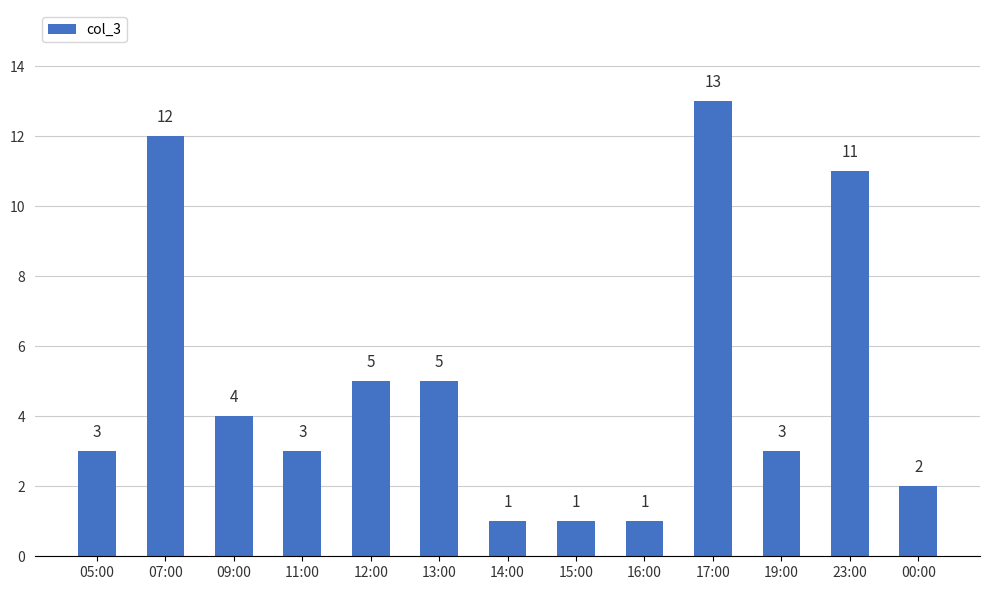

What position from the right is 12:00?

9